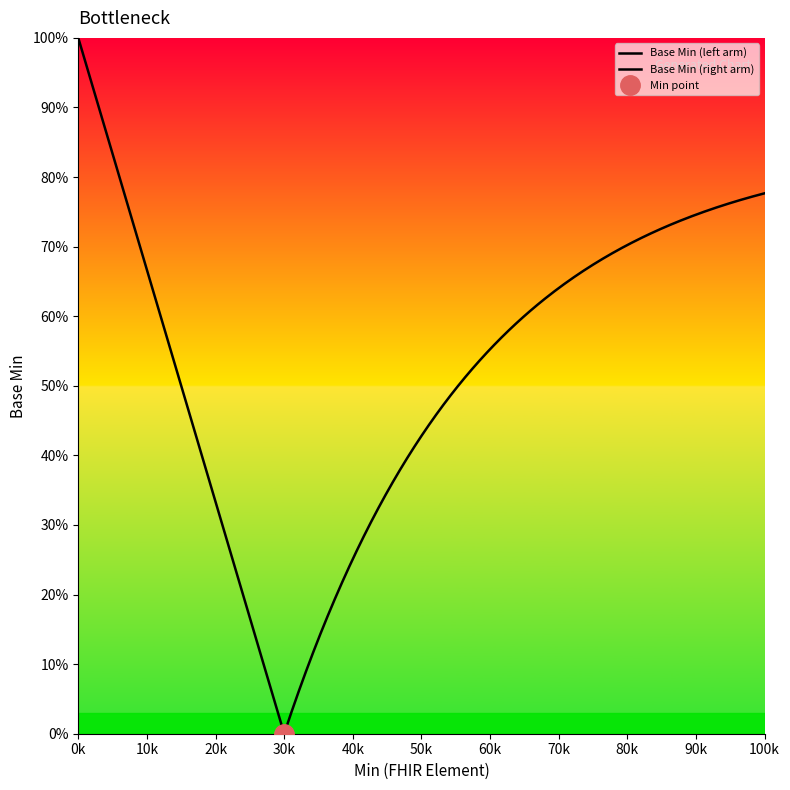

The value at 1 is 1. True or false?

True